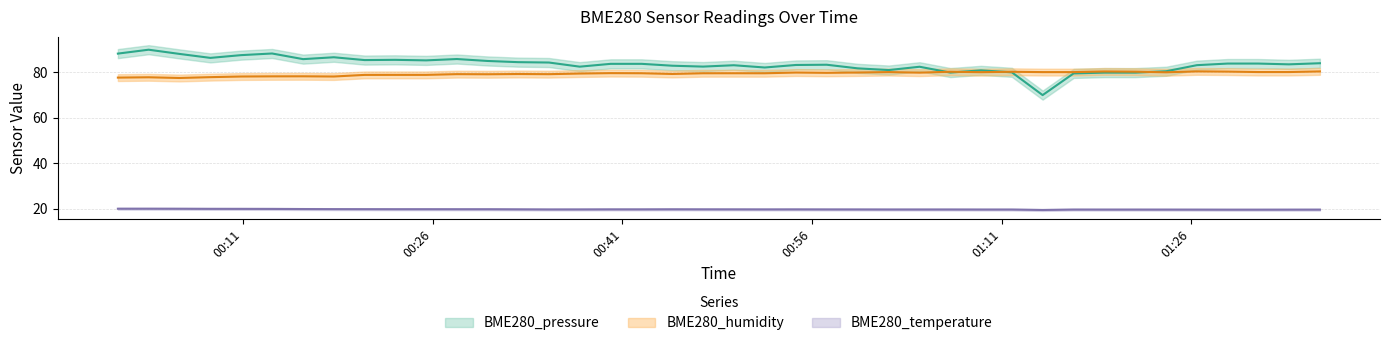

What is the spread (max minus min) of values at 2022/07/26 01:26:27?

63.7